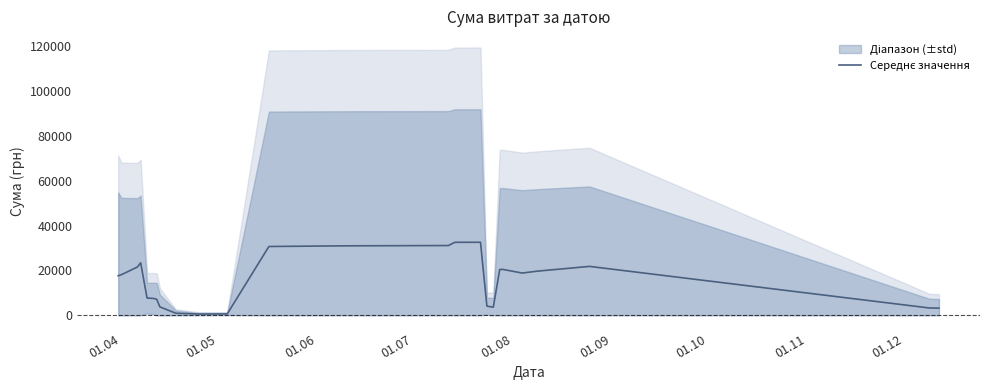

What is the value of the 3rd point from the left?

21543.0